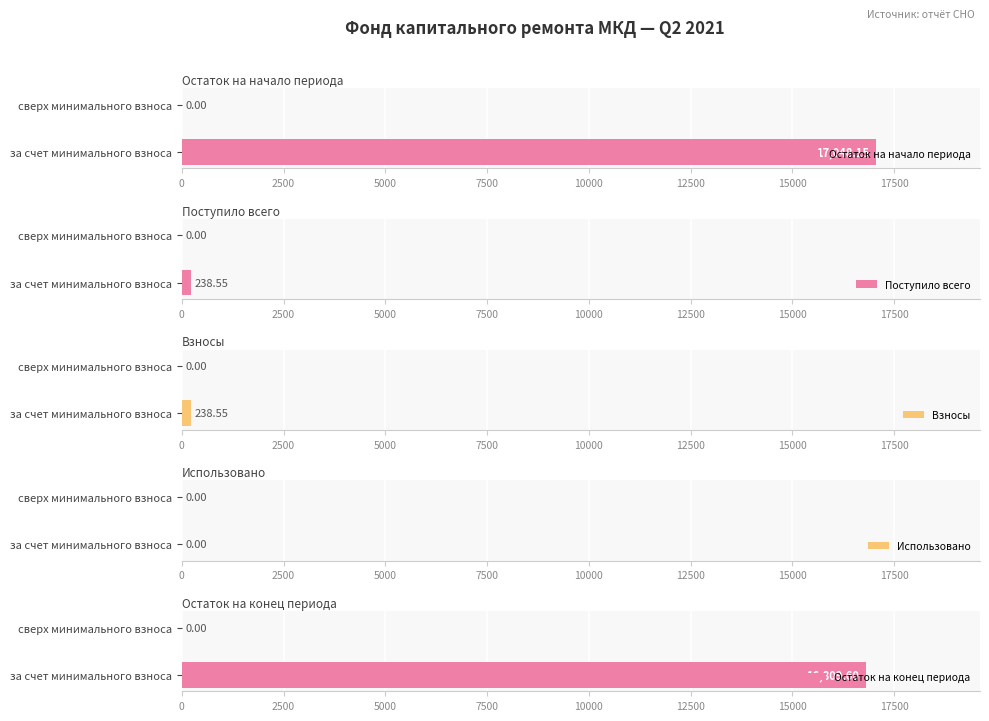

Where is Остаток на начало периода nearest to the value 8524?

сверх минимального взноса